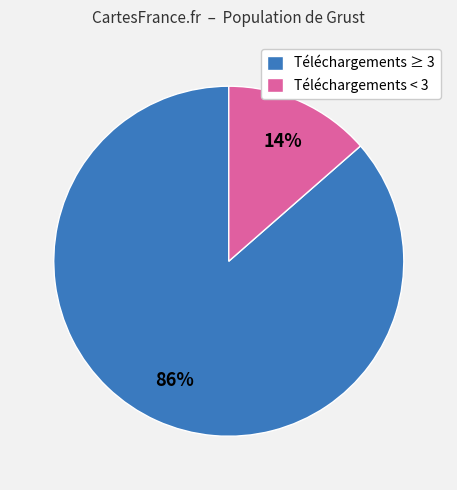

Is it true that Téléchargements < 3 is 24% of the pie?

False